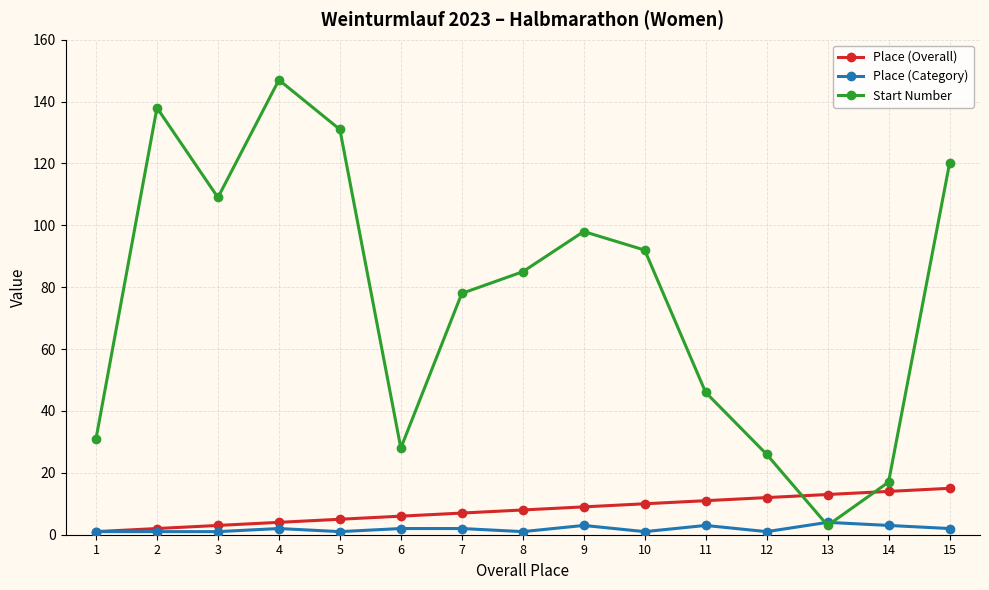

Where is Start Number nearest to the value 75?

7